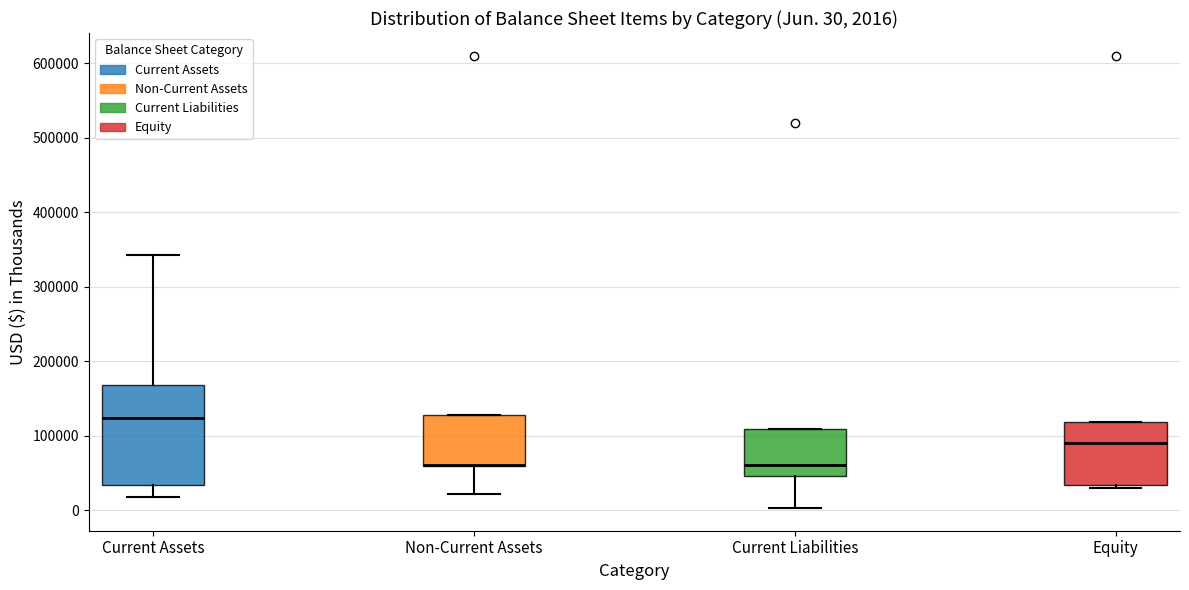

Which box is the tallest, from its lower edge to its upper edge?

Current Assets